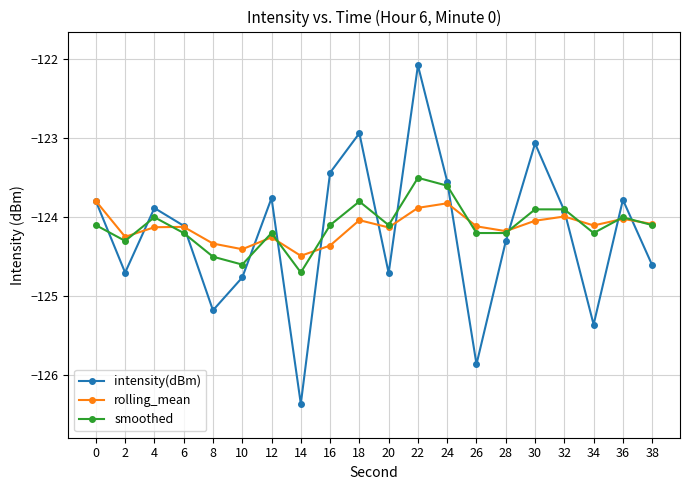

Does the chart have visible grid lines?

Yes